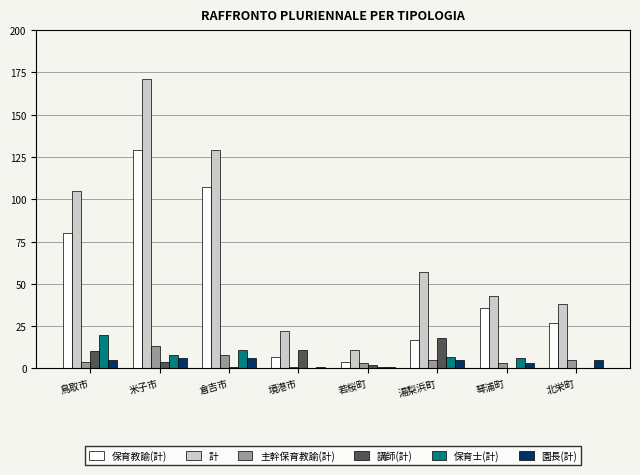

How many groups of bars are there?

8